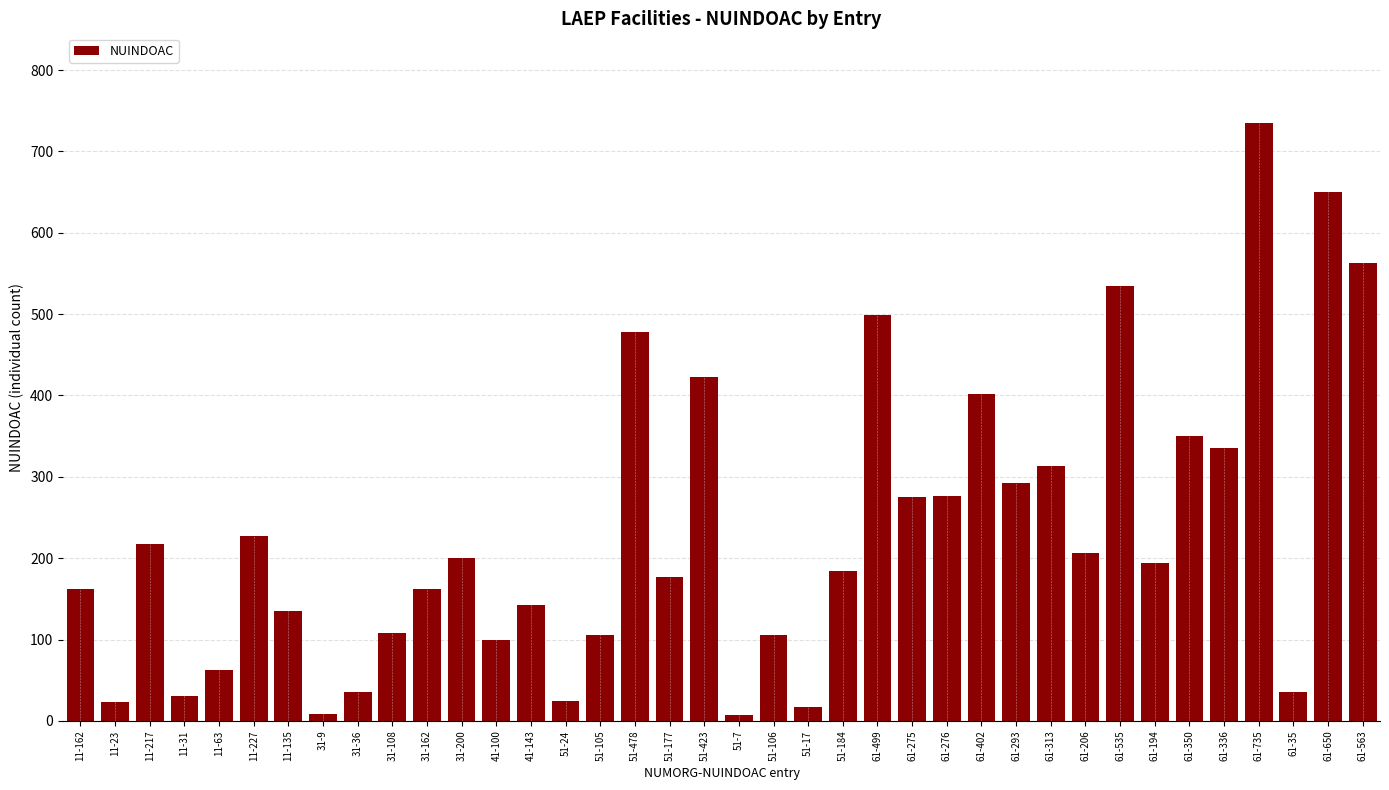

Is it true that the value at 61-194 is 194?

True